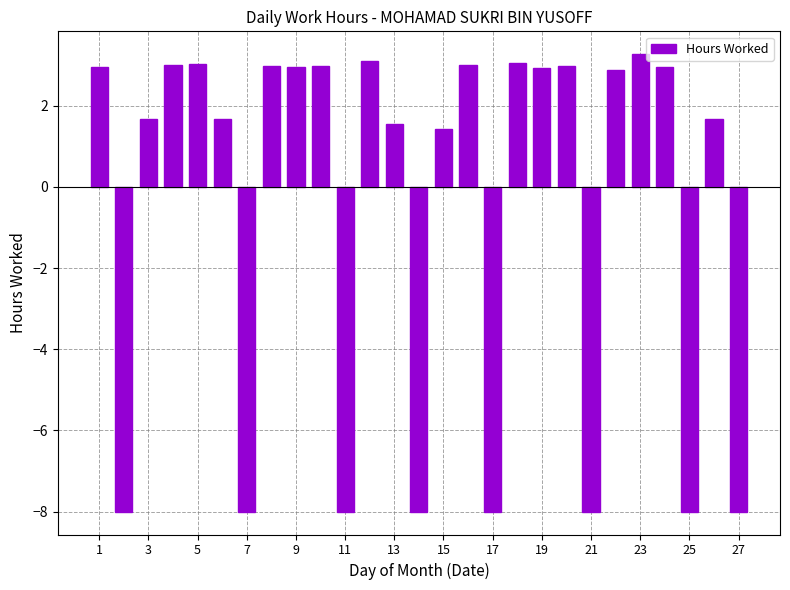

What is the maximum value shown in the chart?

3.3